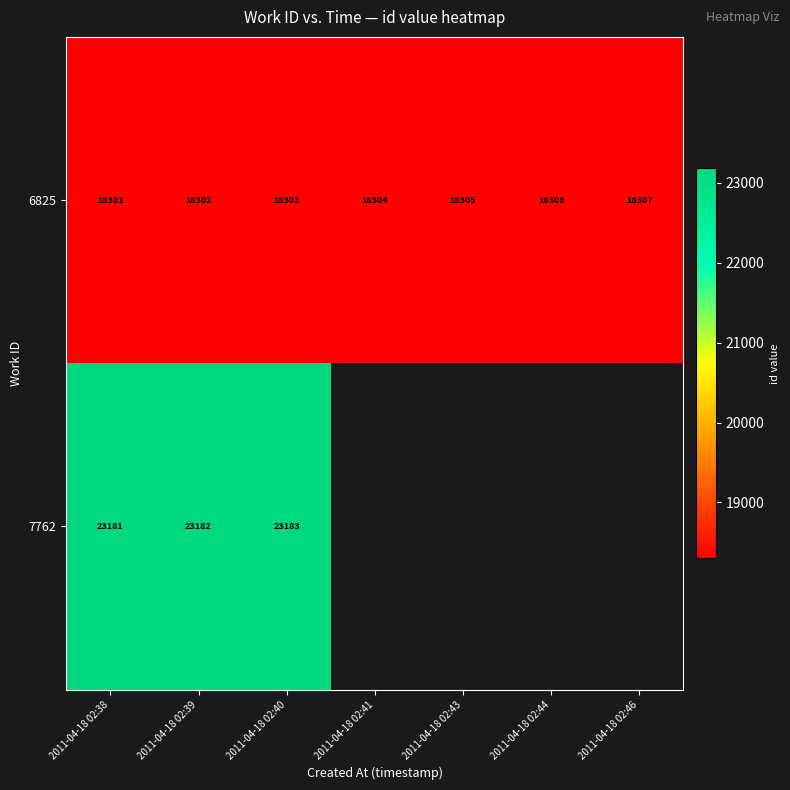

True or false: 6825 has a value of 4091.2 at 2011-04-18 02:38.

False